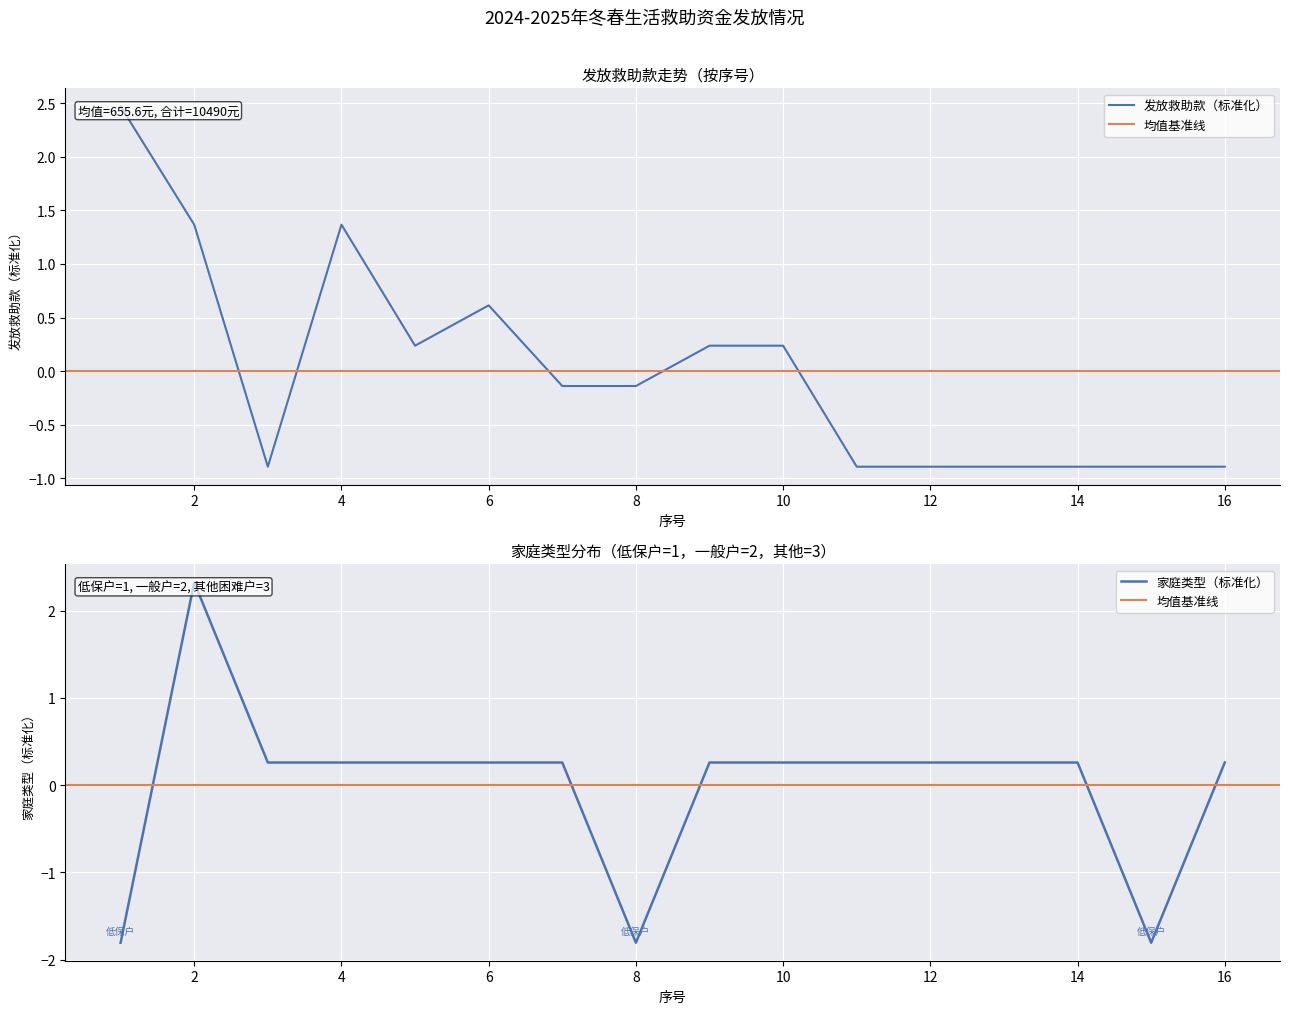

List the labels in order of 发放救助款（元） value, smallest first.

3, 11, 12, 13, 14, 15, 16, 7, 8, 5, 9, 10, 6, 2, 4, 1